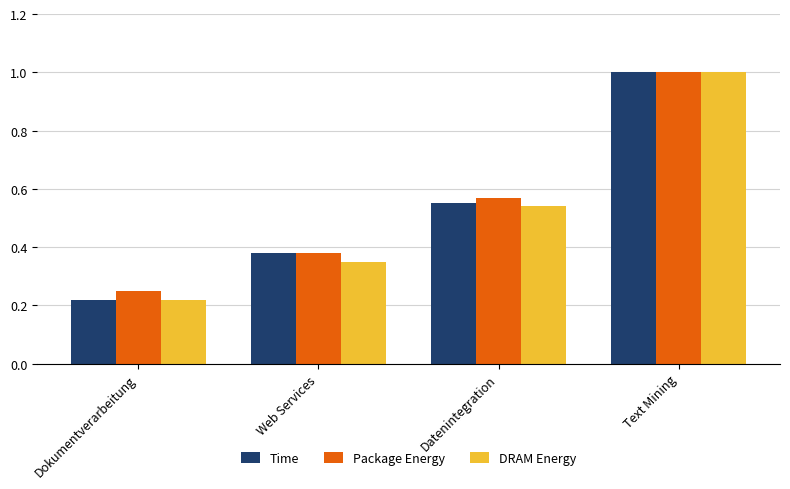

How many data points does each series have?

4